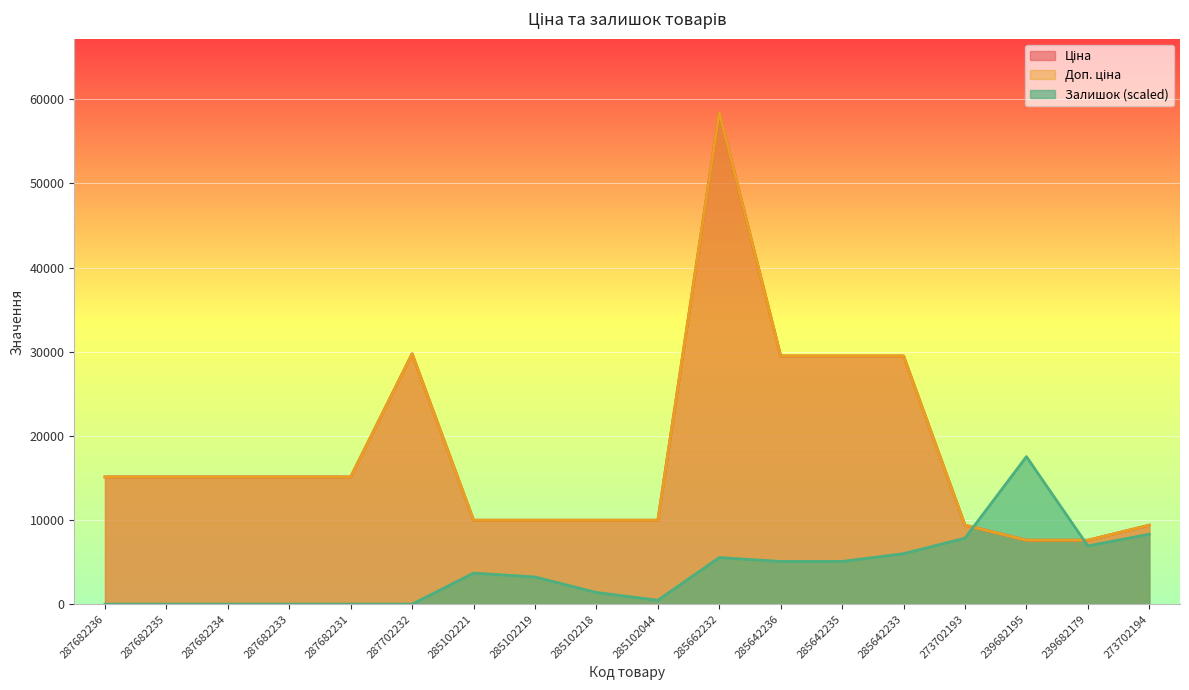

The Залишок series shows 8733.6 at 285642233. True or false?

False